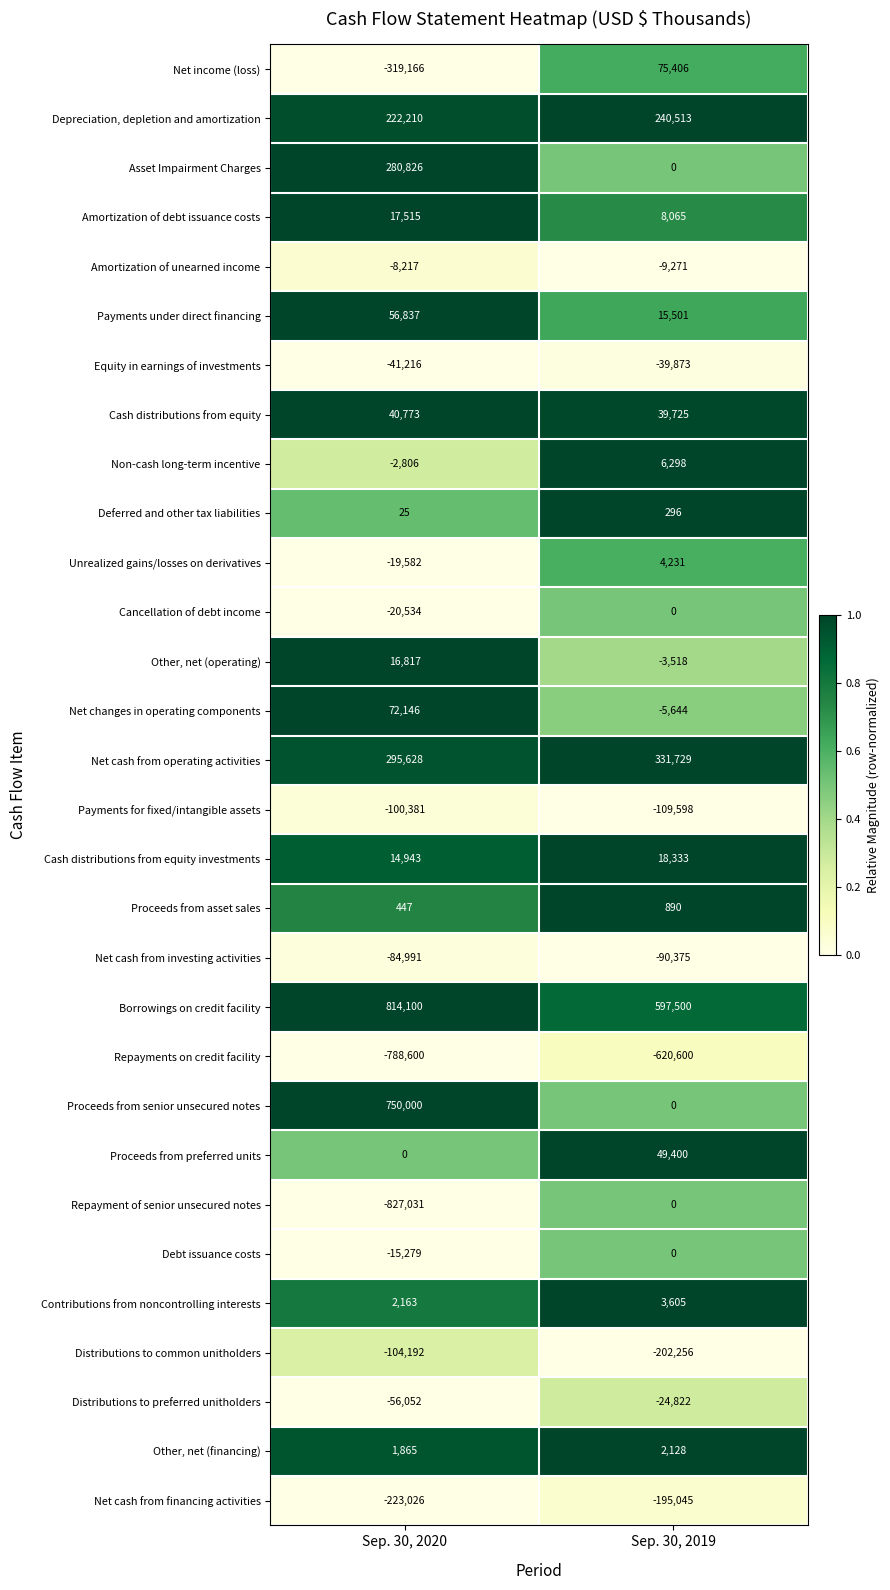

What is the maximum value for Other, net (operating)?

16817